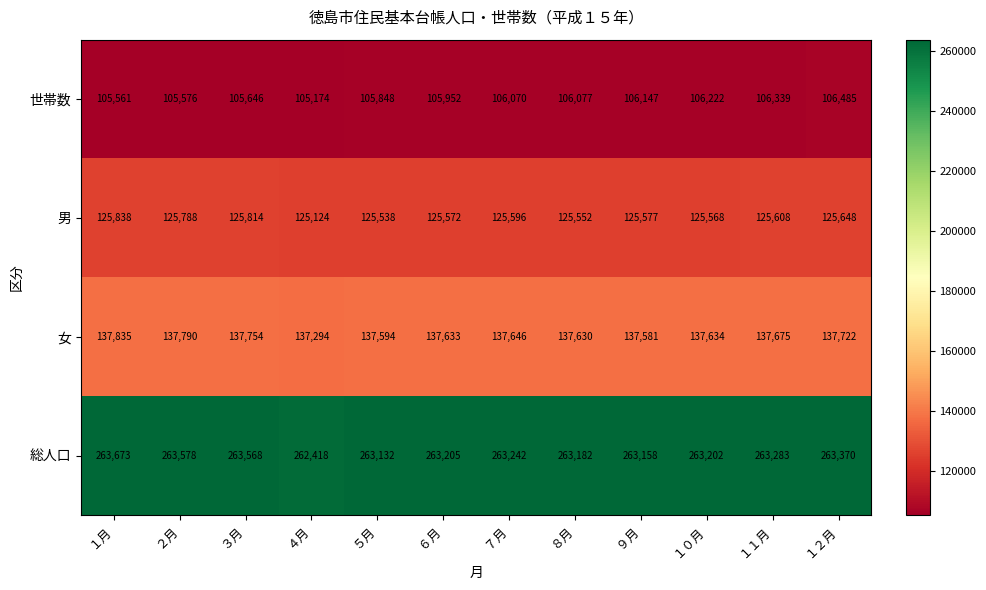

What is the difference between the highest and lowest values at ４月?

157244